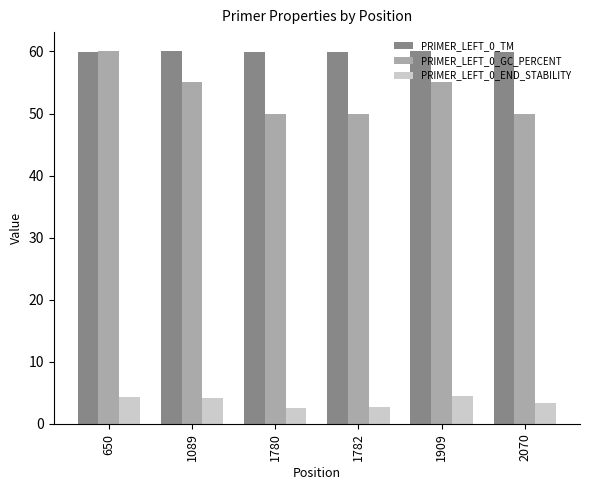

Is the value of PRIMER_LEFT_0_GC_PERCENT at 1780 greater than the value of PRIMER_LEFT_0_TM at 1782?

No